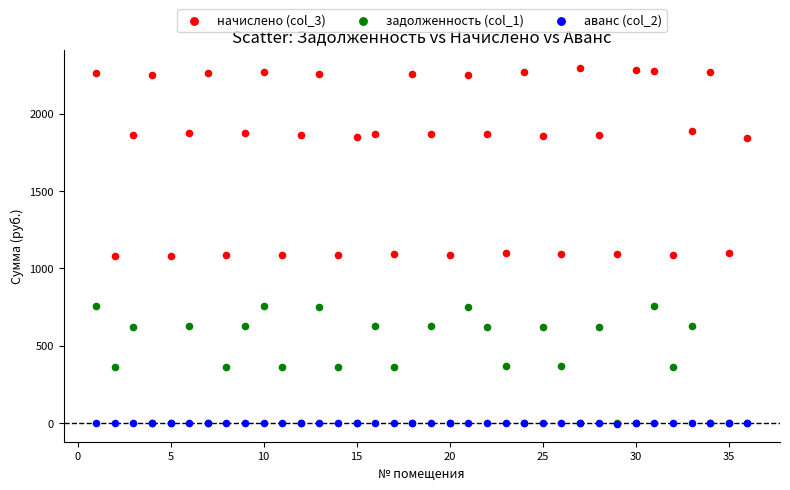

What are all the series names shown in the legend?

начислено (col_3), задолженность (col_1), аванс (col_2)